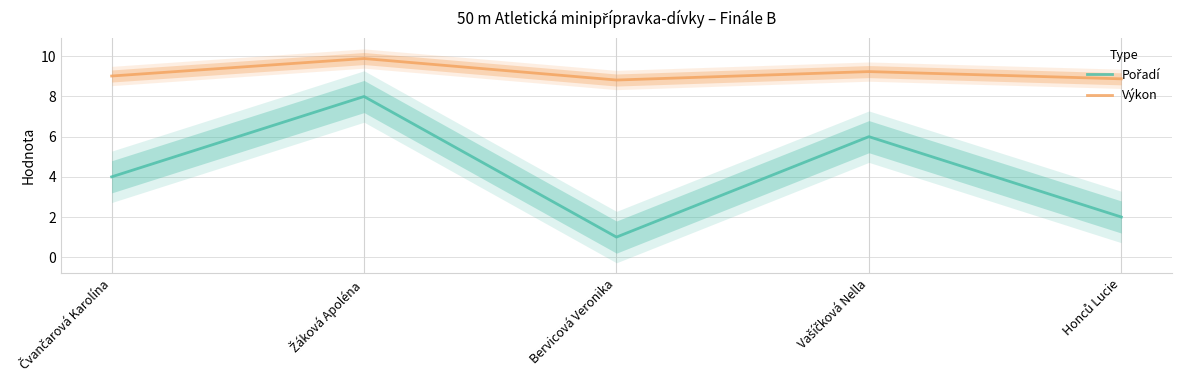

At which category does the chart reach its peak across all series?

Žáková Apoléna